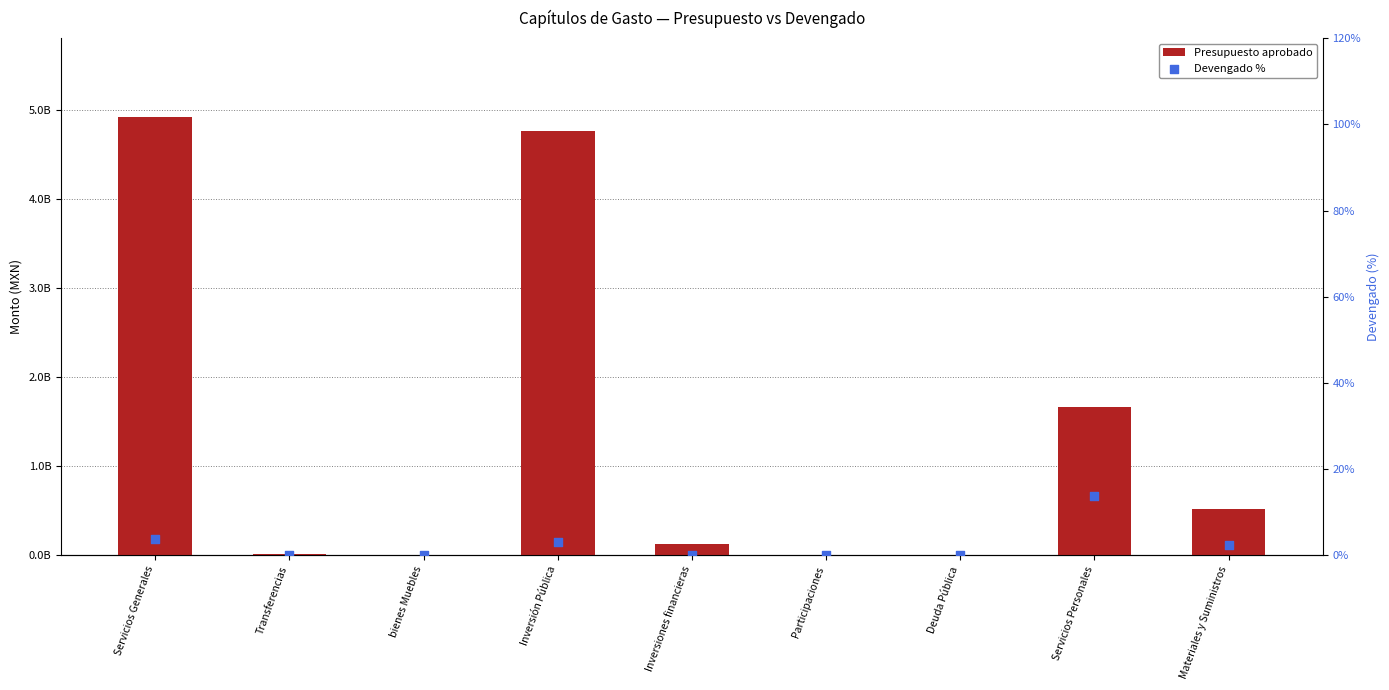

What is the total value across all series at Servicios Generales?

4915666383.8